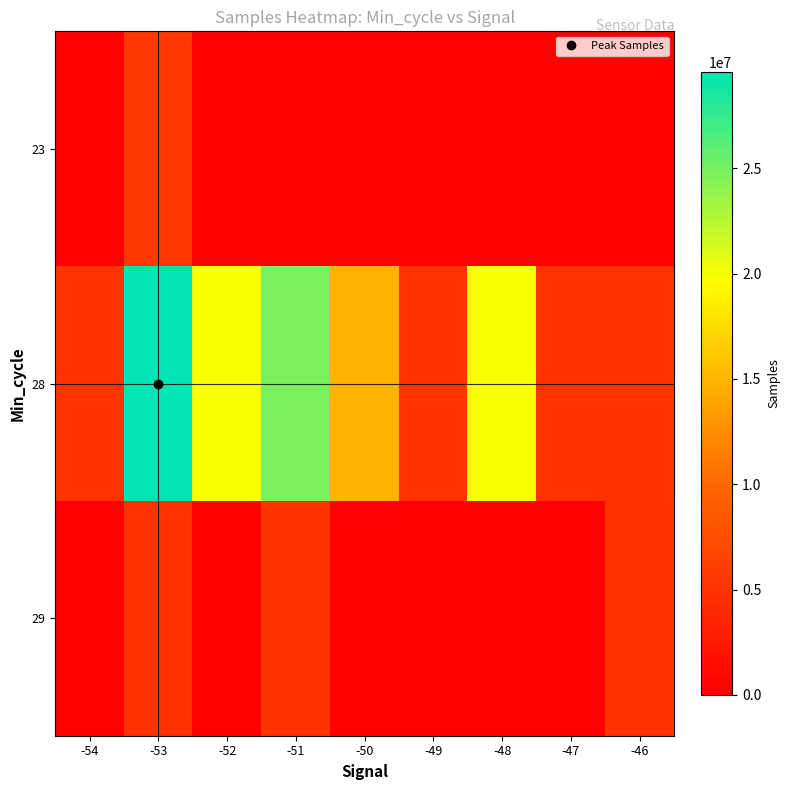

Rank the series by their maximum value, from lowest to highest.

29, 23, 28